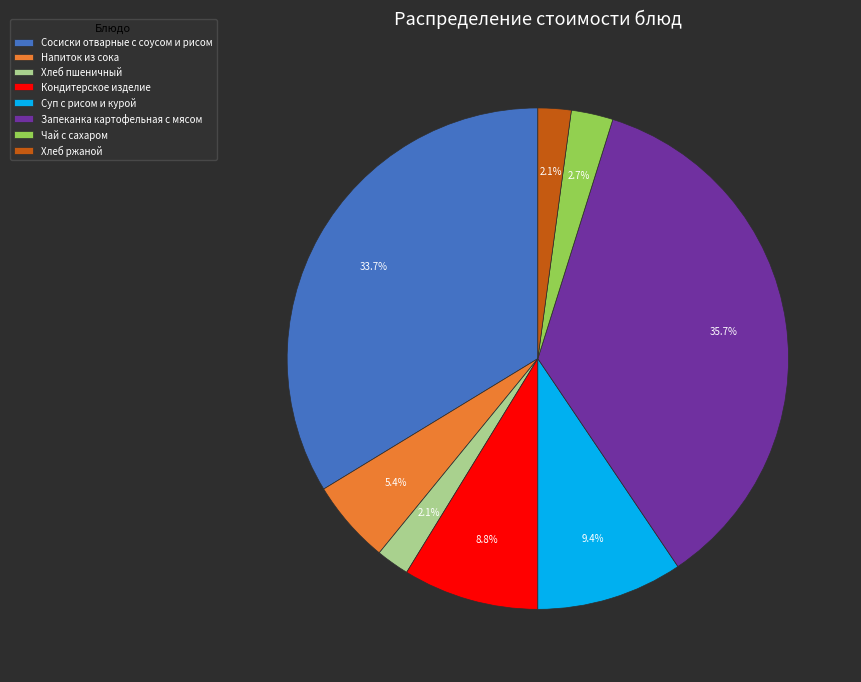

Which has a higher value, Напиток из сока or Запеканка картофельная с мясом?

Запеканка картофельная с мясом